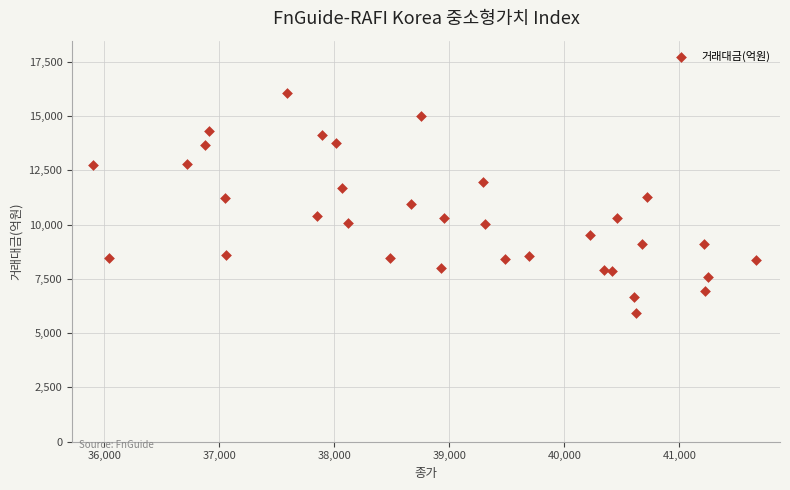

What is the range of X values (max minus min)?

5766.9